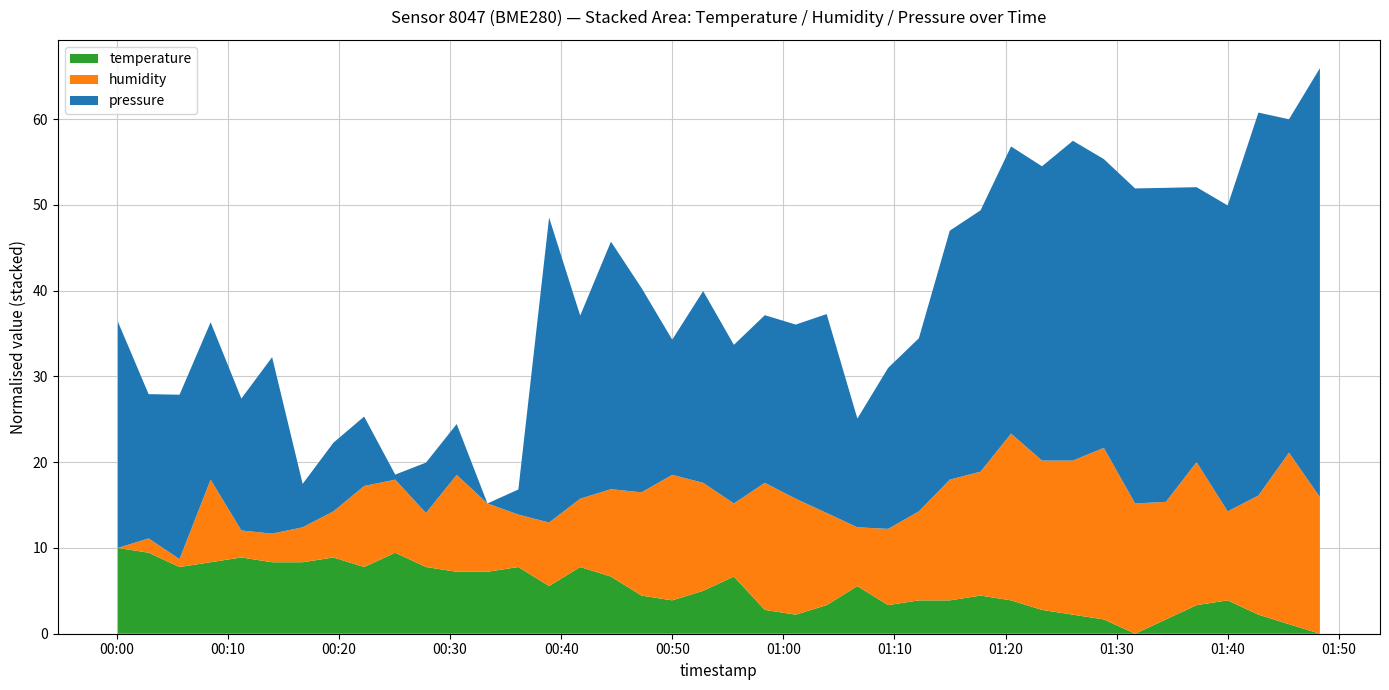

How many series are shown in this chart?

3